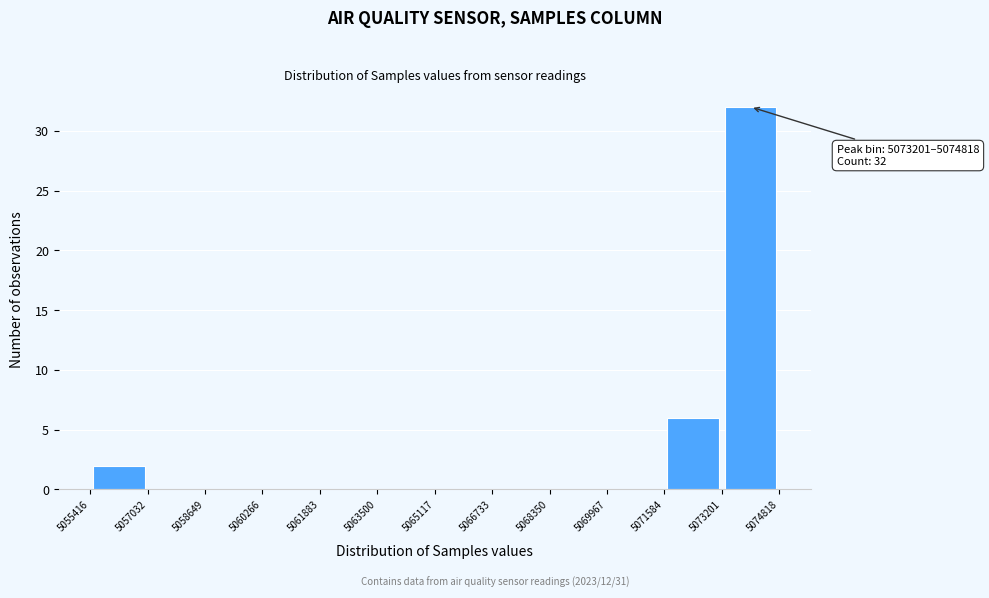

Which range on the x-axis has the tallest bar?

5073201 to 5074818